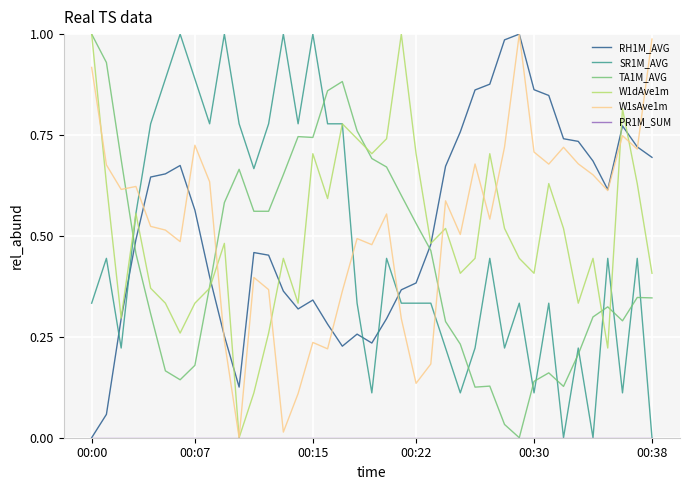

How many lines are shown in the chart?

6